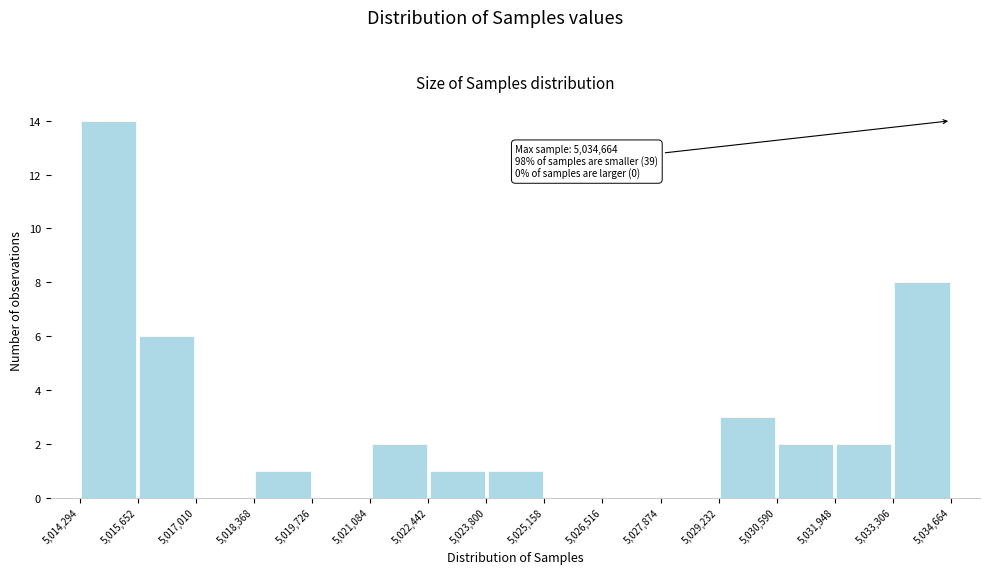

Which range on the x-axis has the tallest bar?

5,014,294 to 5,015,652